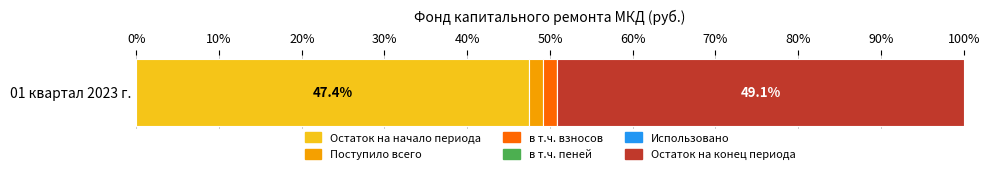

Is it true that Остаток на начало периода equals 72.5 at 01 квартал 2023 г.?

False